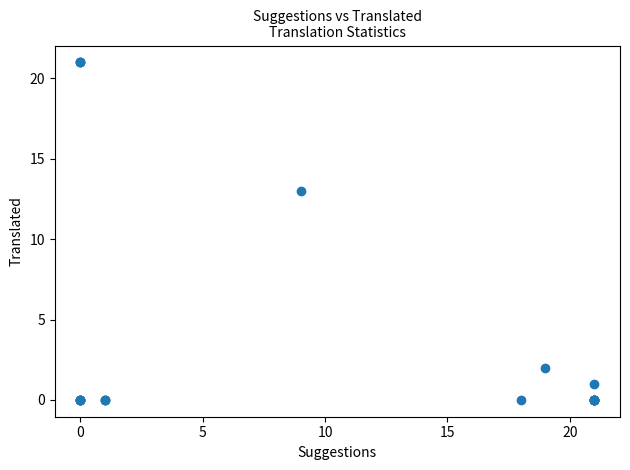

What Y value in the scatter plot is closest to 10?

13